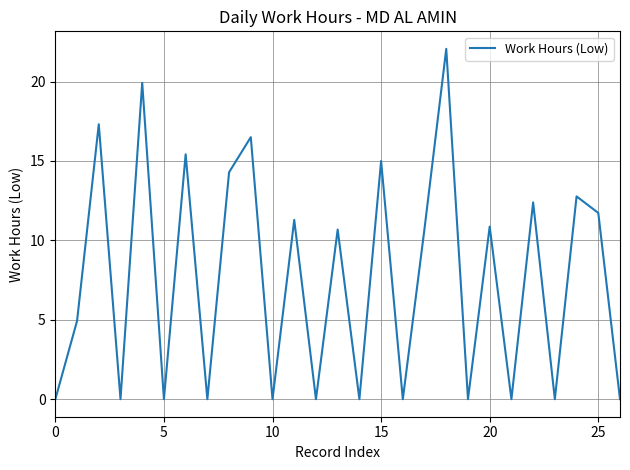

Does the chart have visible grid lines?

Yes